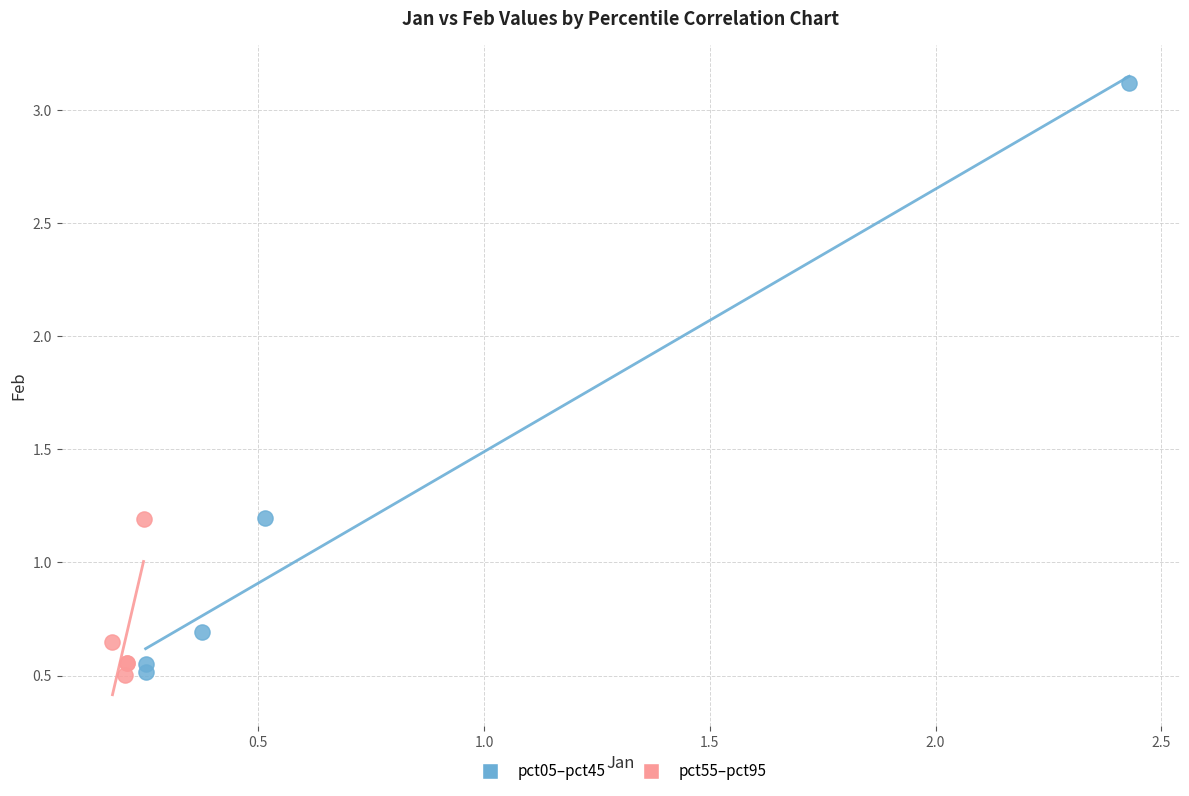

Which series has the largest Y range (max minus min)?

pct05–pct45